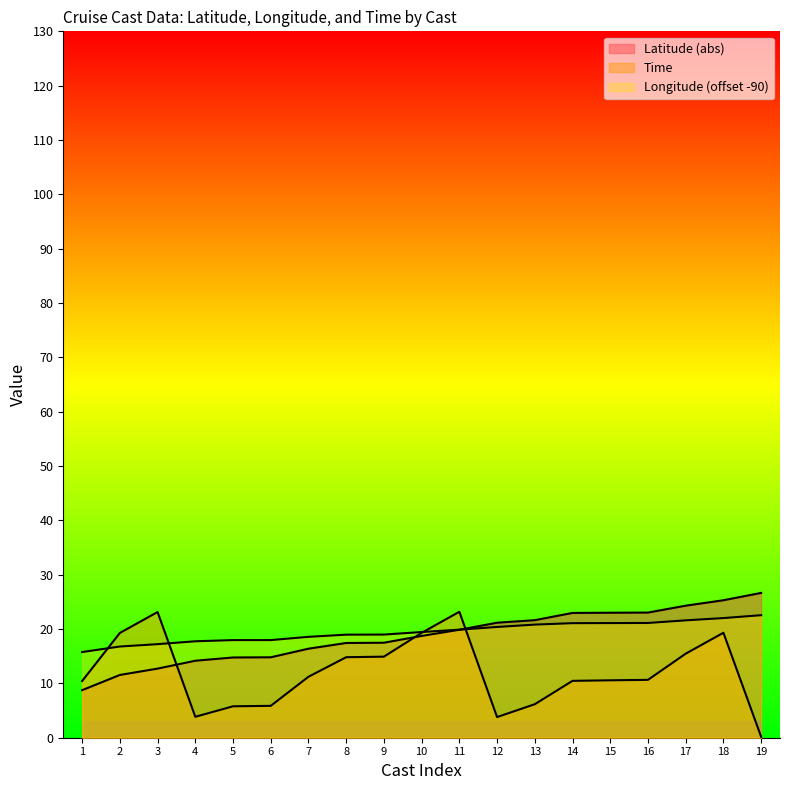

True or false: Time and Latitude intersect in this chart.

True